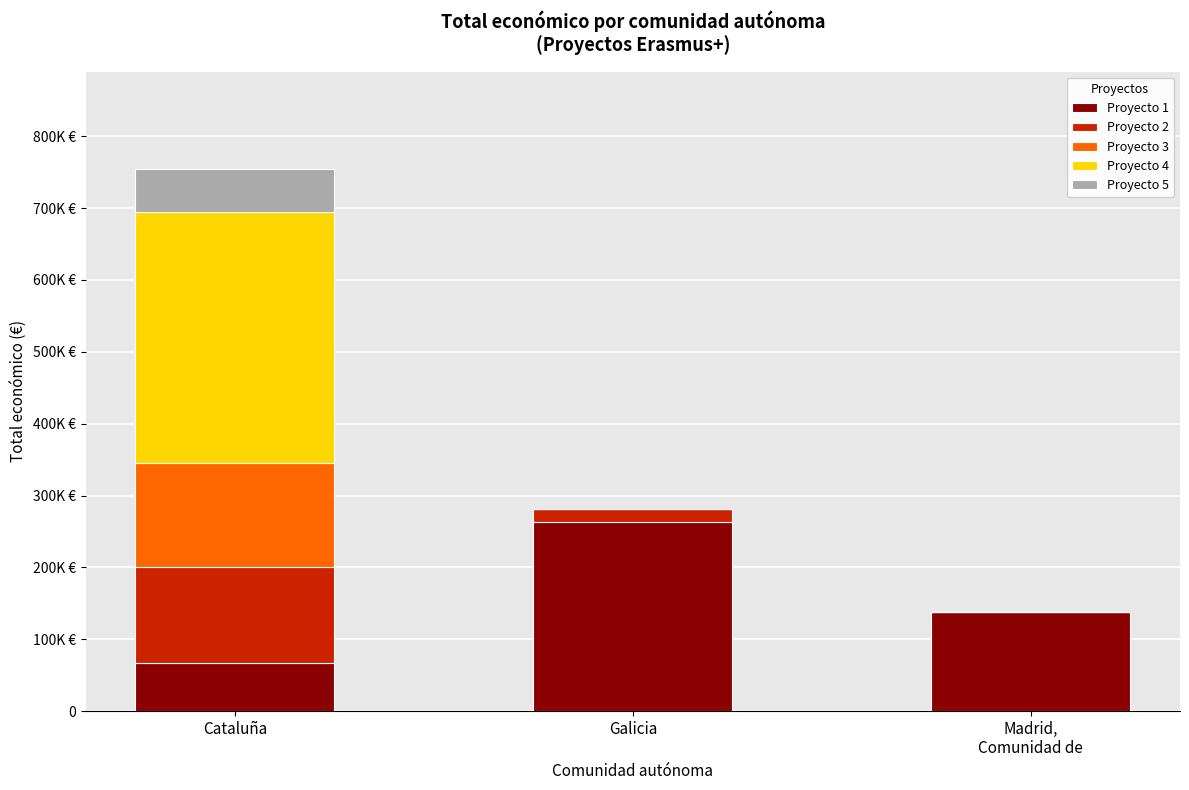

At how many categories does at least one series exceed 309749?

1